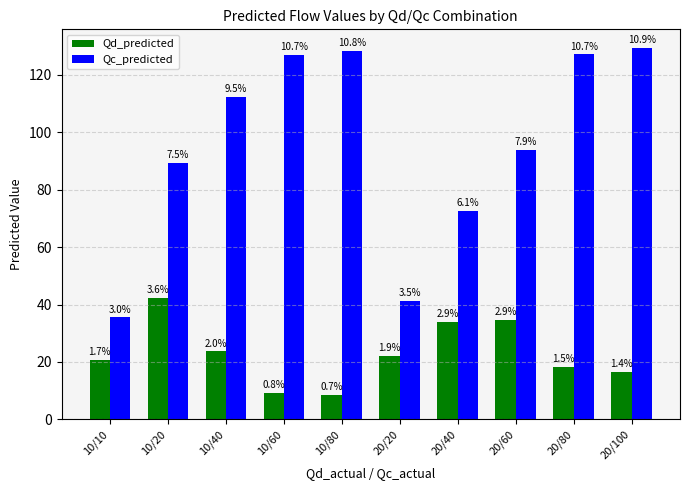

Does the chart contain any negative values?

No